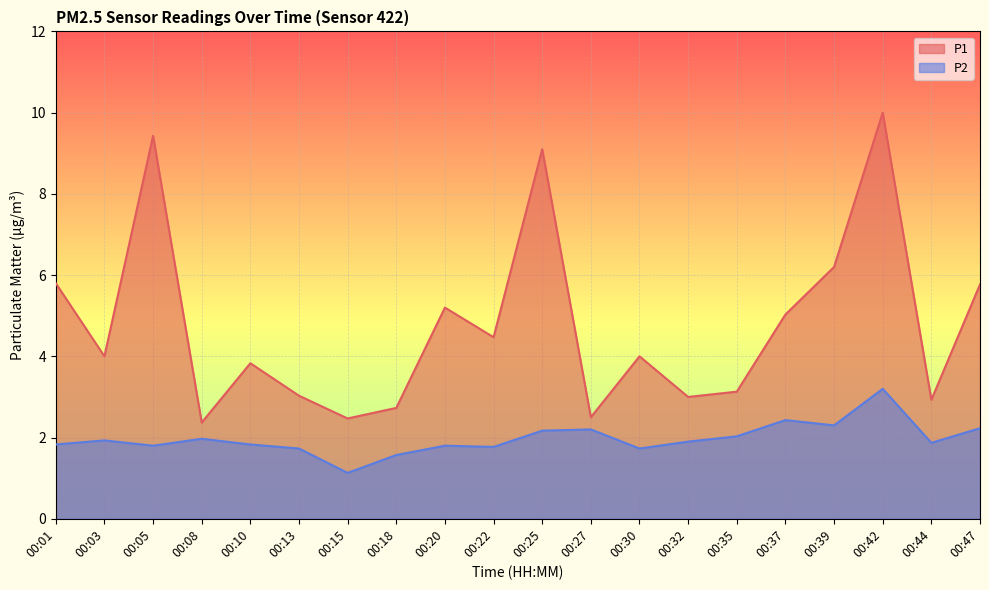

What is the sum of the P2 values at 00:44 and 00:05?

3.7